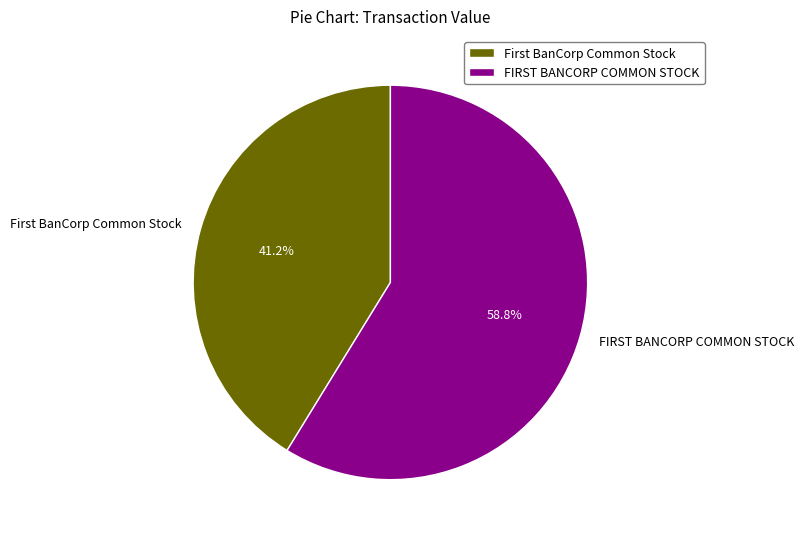

Rank the categories by value from lowest to highest.

First BanCorp Common Stock, FIRST BANCORP COMMON STOCK